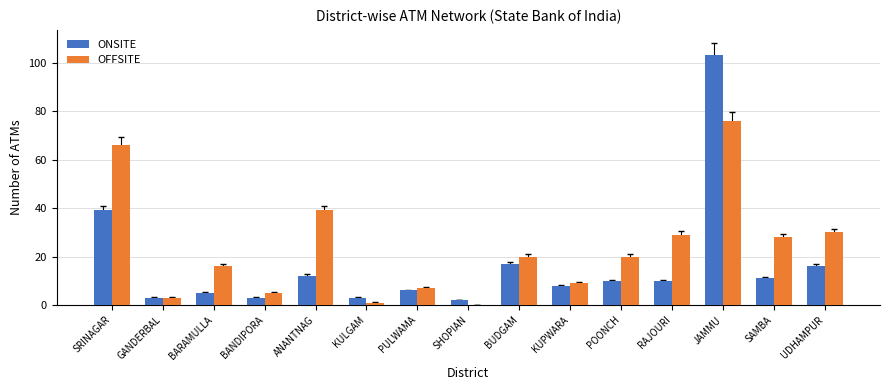

What is the highest value of the ONSITE series?

103